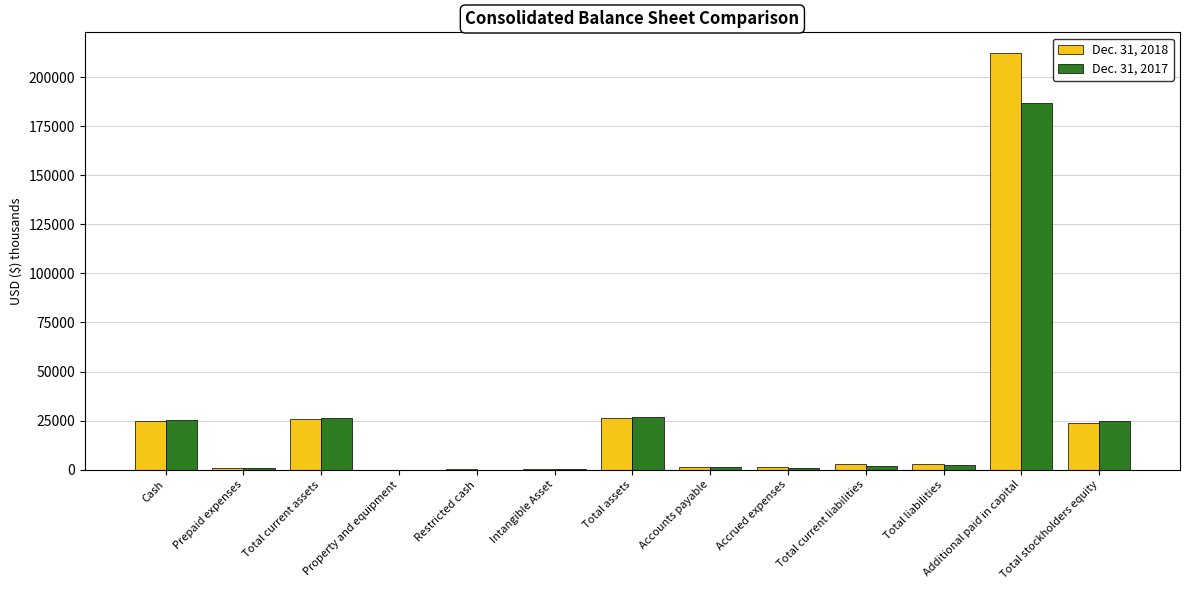

Is the value of Dec. 31, 2017 at Property and equipment greater than the value of Dec. 31, 2018 at Total liabilities?

No